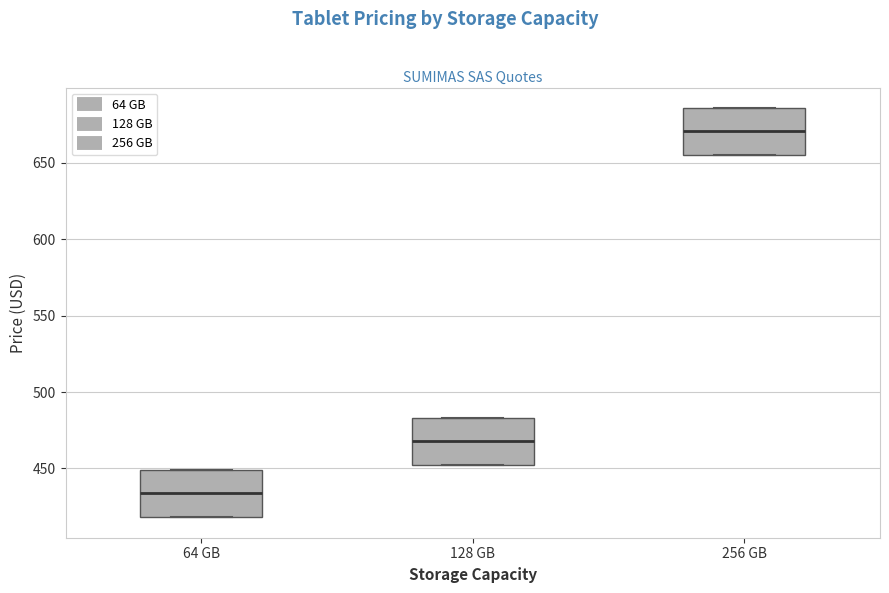

Reading left to right, transcribe this box plot: for each box, give where its median line is, the range the box spans, and where its two whiskers end, as read against the y-axis. The values are not printed on the chart, so give them approximately, as read against the axis.

64 GB: median 435, box 420 to 450, whiskers 420 to 450
128 GB: median 470, box 450 to 485, whiskers 450 to 485
256 GB: median 670, box 655 to 685, whiskers 655 to 685